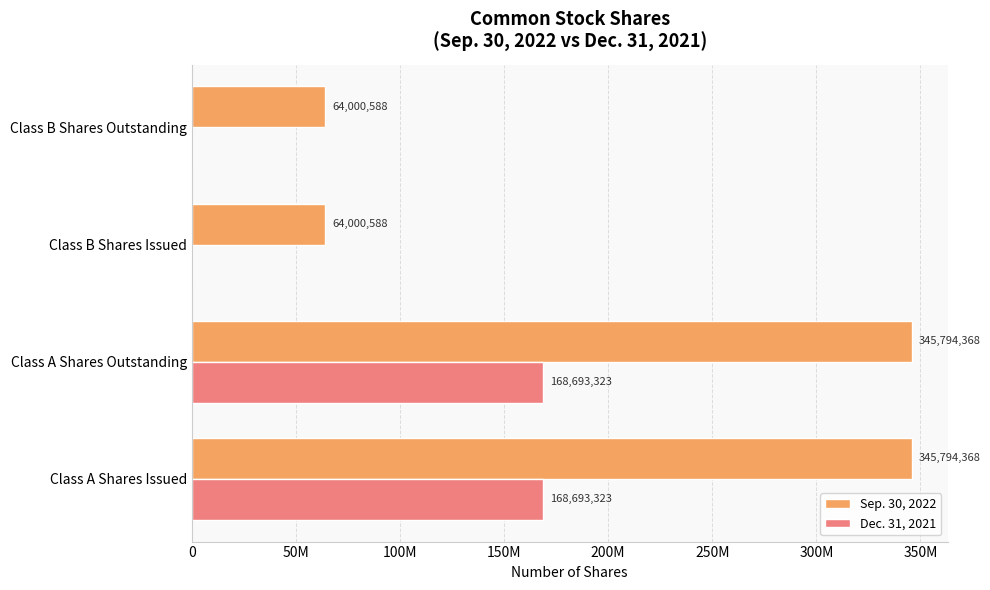

What are all the series names shown in the legend?

Sep. 30, 2022, Dec. 31, 2021